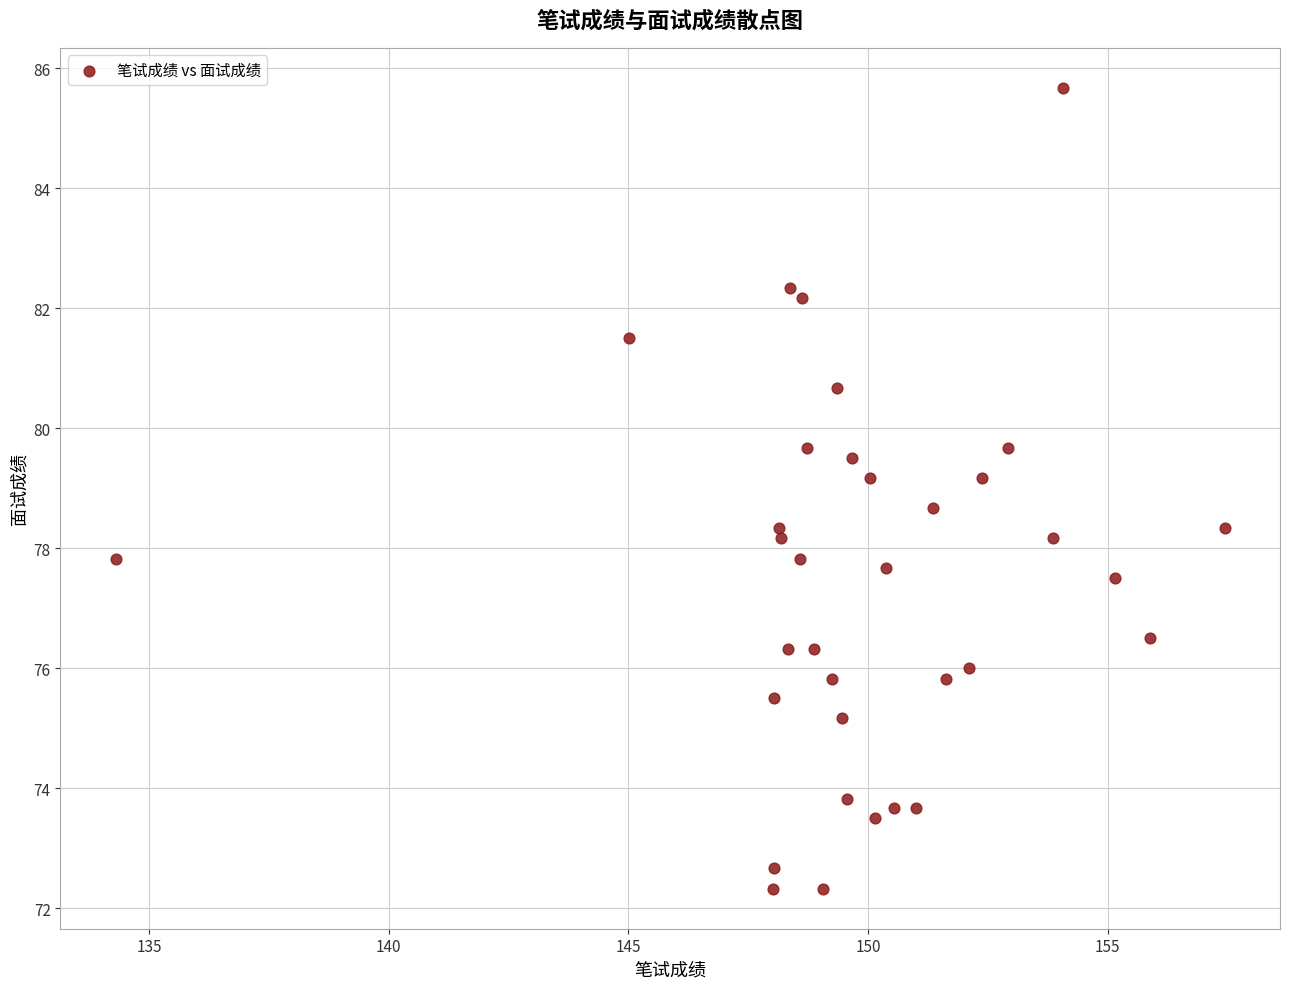

What is the range of X values (max minus min)?

23.1